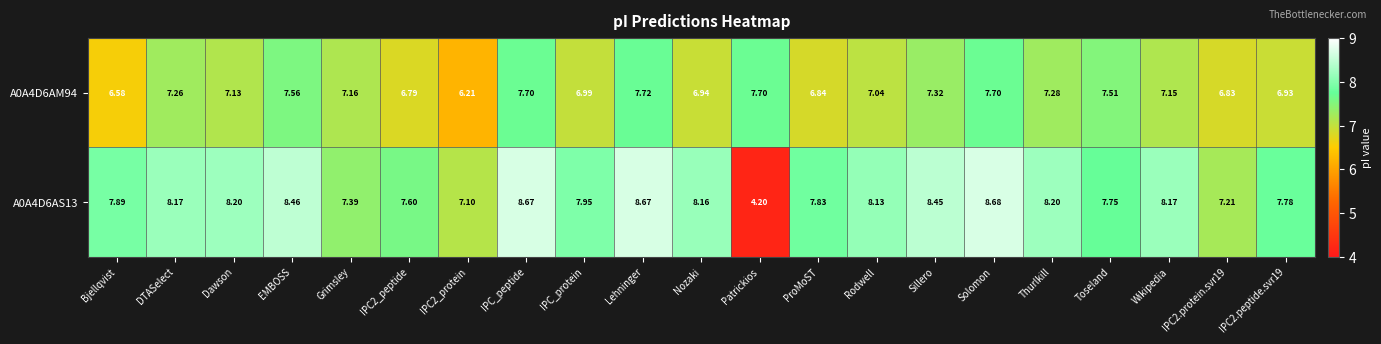

List the series in order of their peak value, highest first.

A0A4D6AS13, A0A4D6AM94